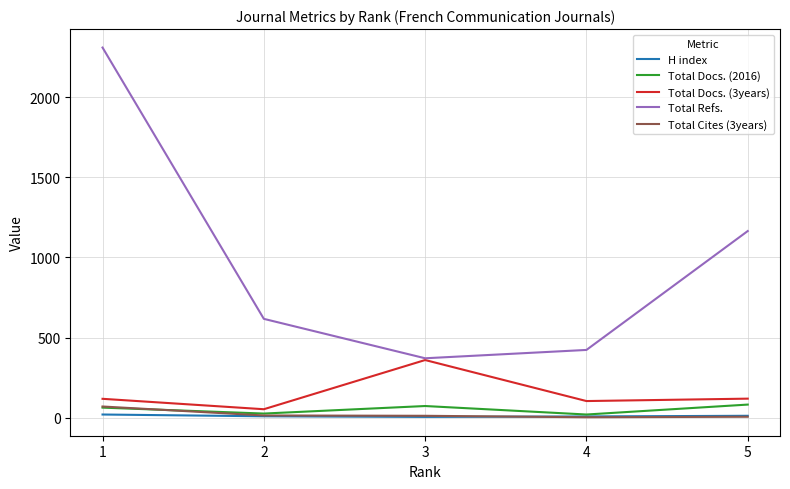

True or false: H index and Total Refs. cross at least once.

False